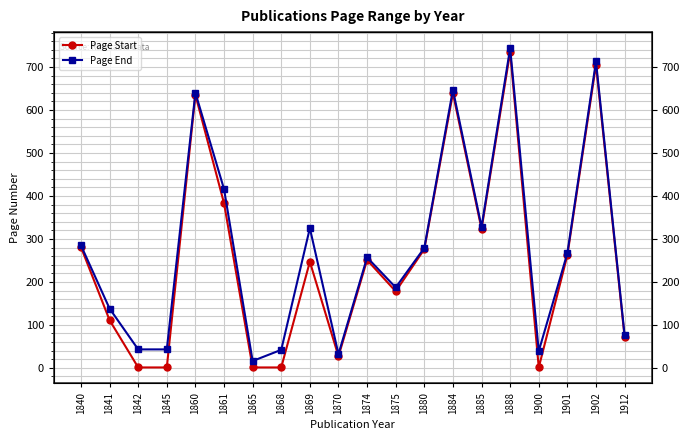

How many data points does each series have?

20